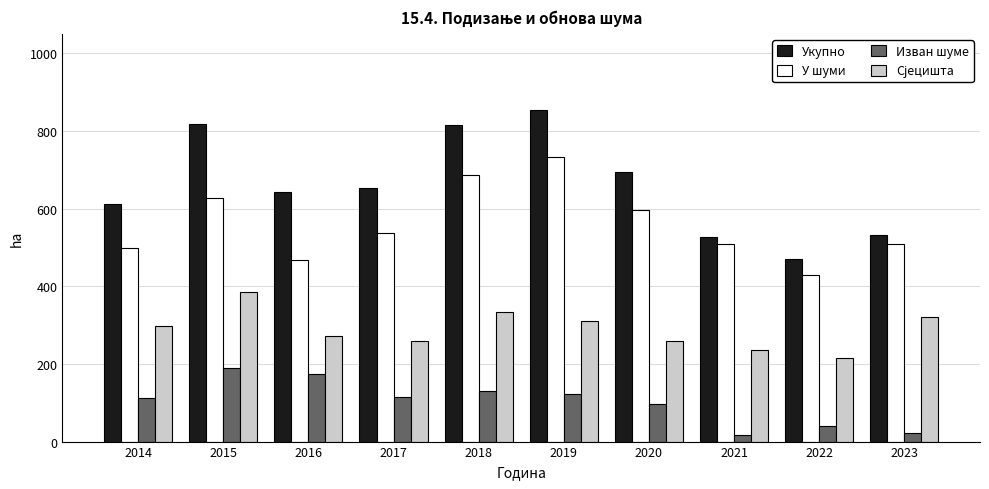

At which category does the chart reach its peak across all series?

2019